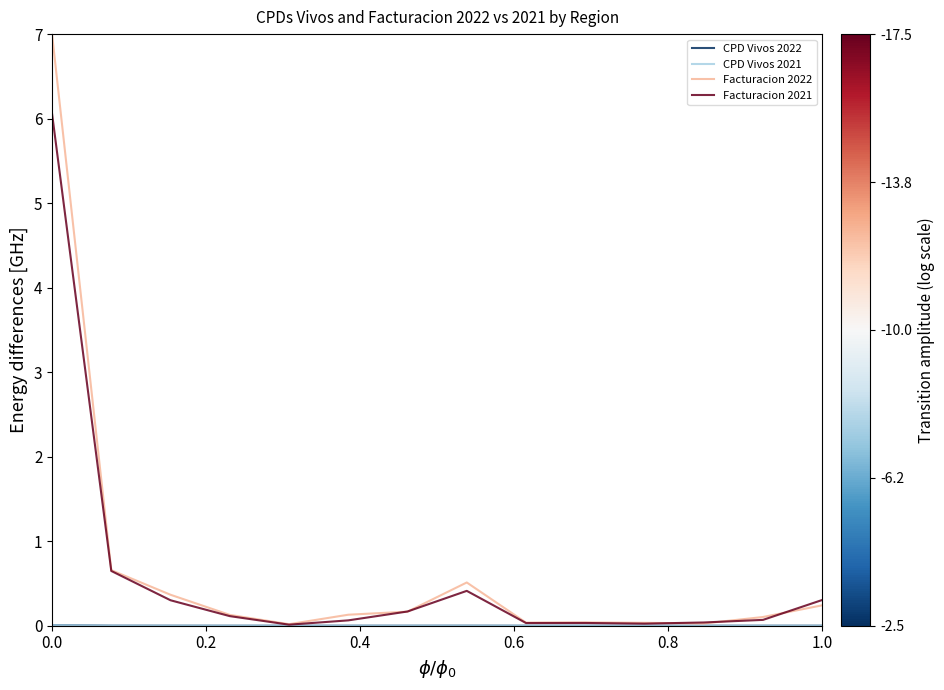

How many lines are shown in the chart?

4